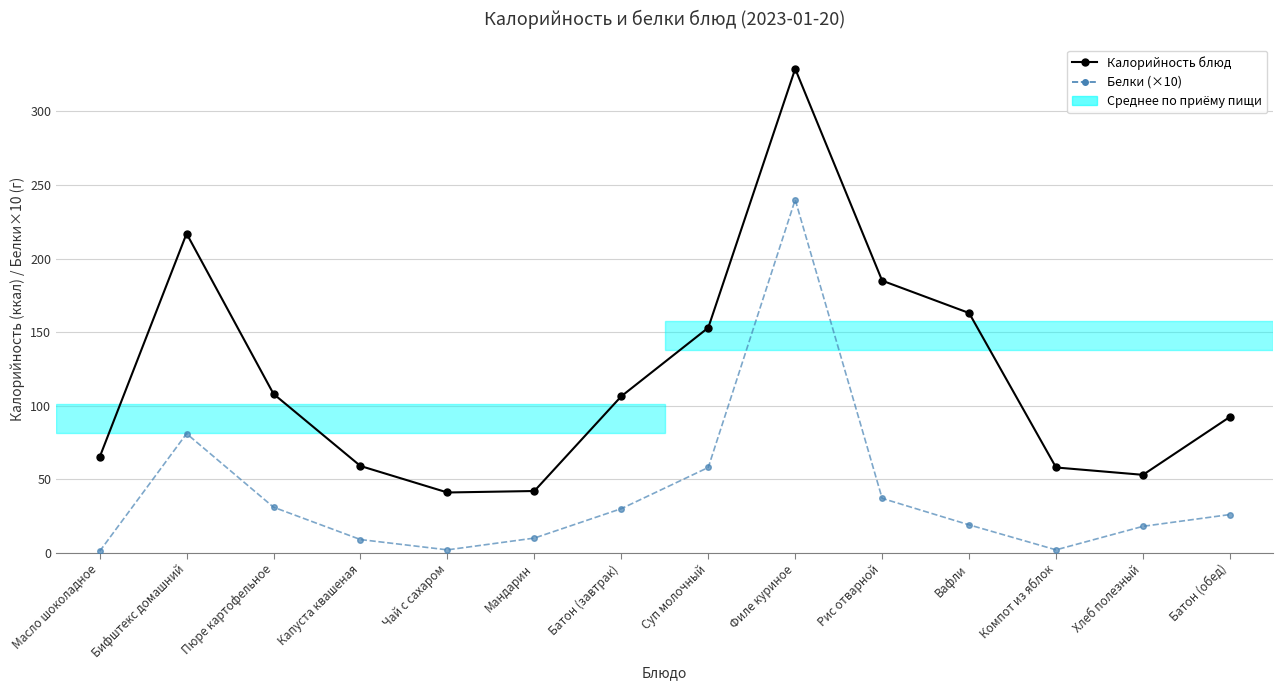

Is the value of Калорийность блюд at Рис отварной greater than the value of Белки (×10) at Батон (обед)?

Yes